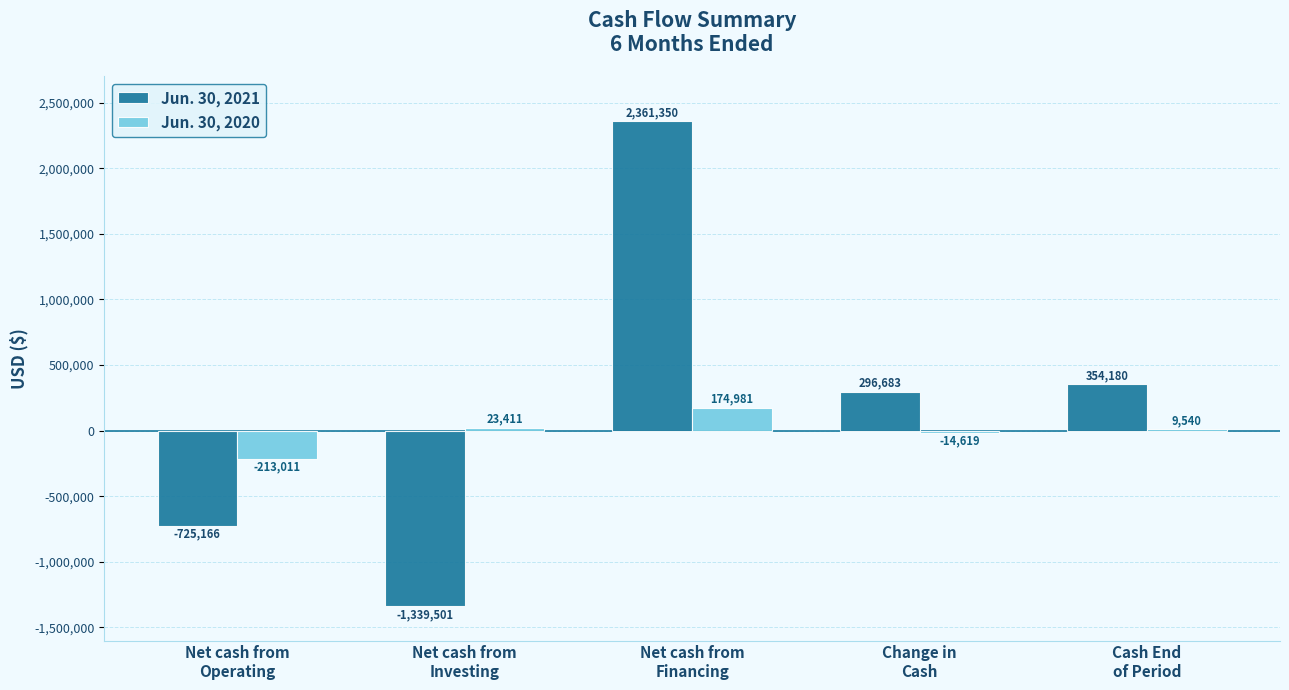

The value of Jun. 30, 2021 at Net cash from
Operating is -725166. True or false?

True